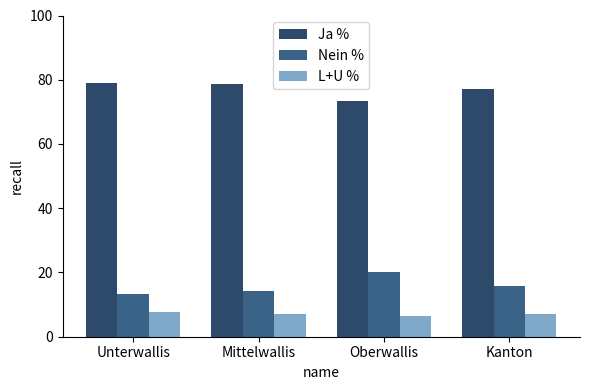

How many groups of bars are there?

4